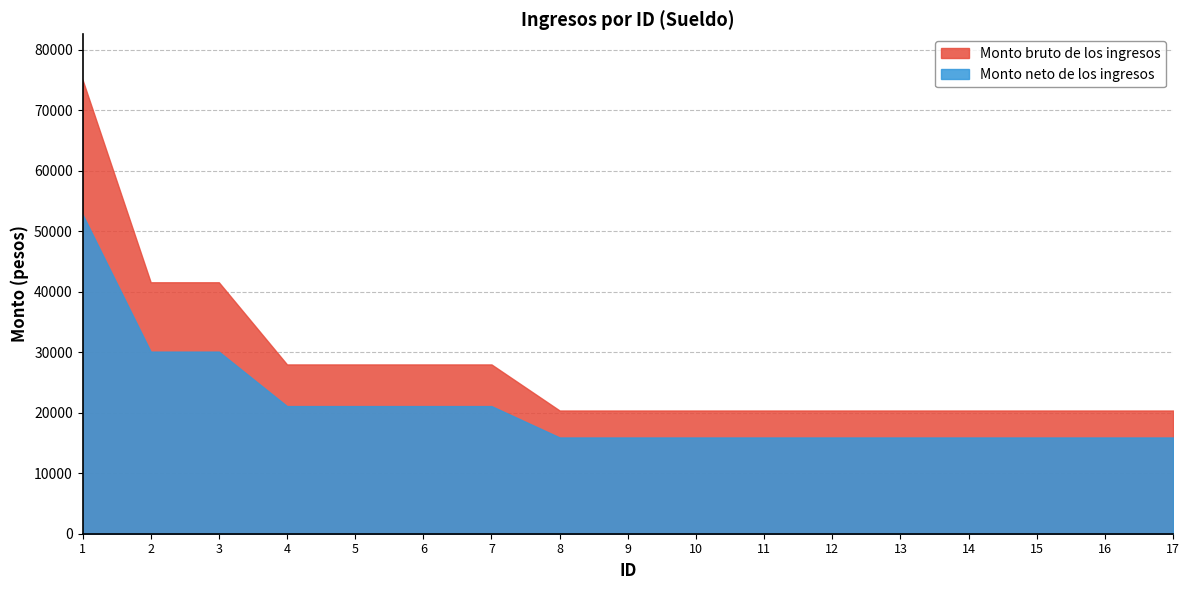

At which category does the chart reach its peak across all series?

1